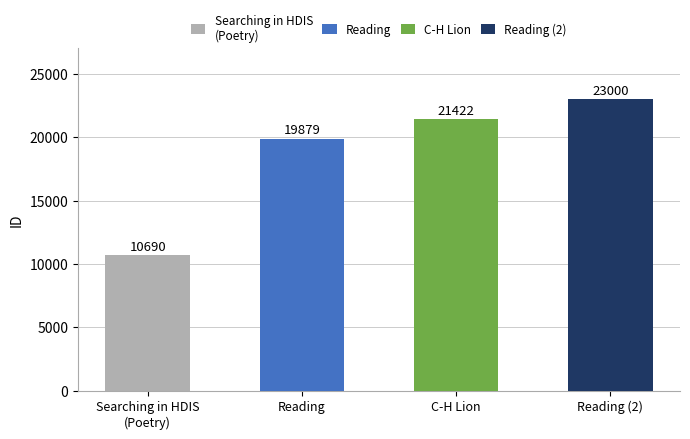

Which has a higher value, C-H Lion or Reading?

C-H Lion